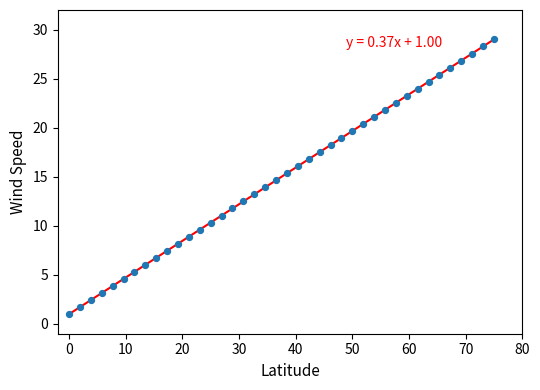

What is the range of X values (max minus min)?

75.0